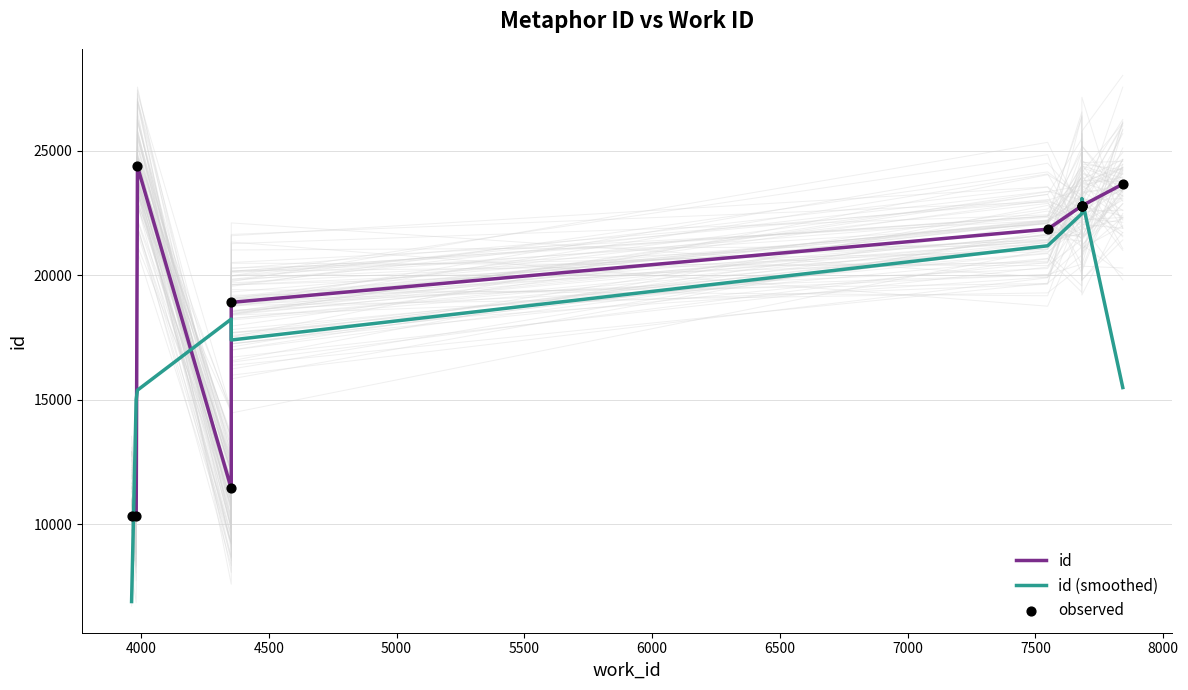

Which series has the largest Y range (max minus min)?

id (smoothed)